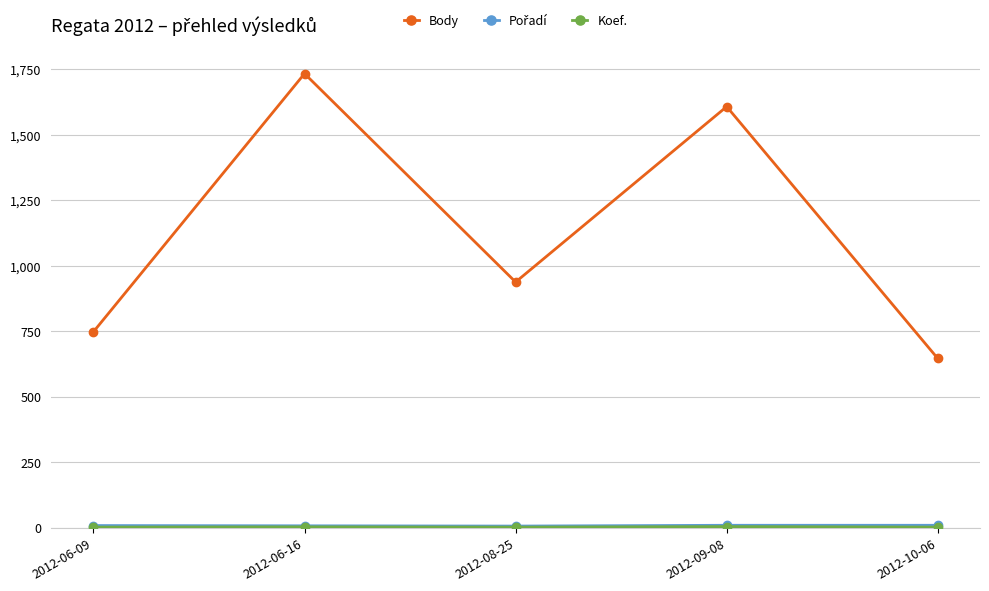

Which series has the largest total across all categories?

Body